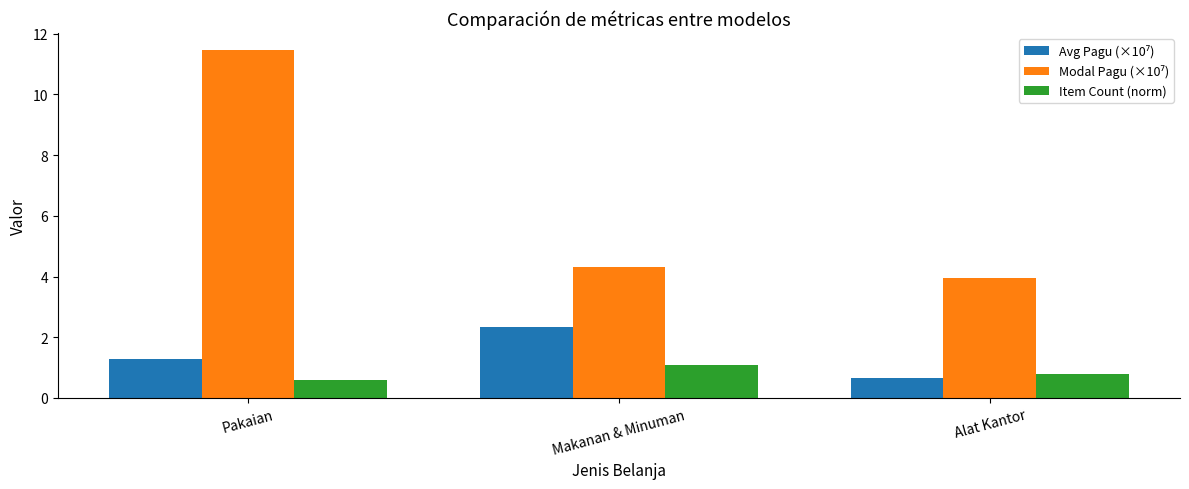

What is the minimum value shown in the chart?

0.6